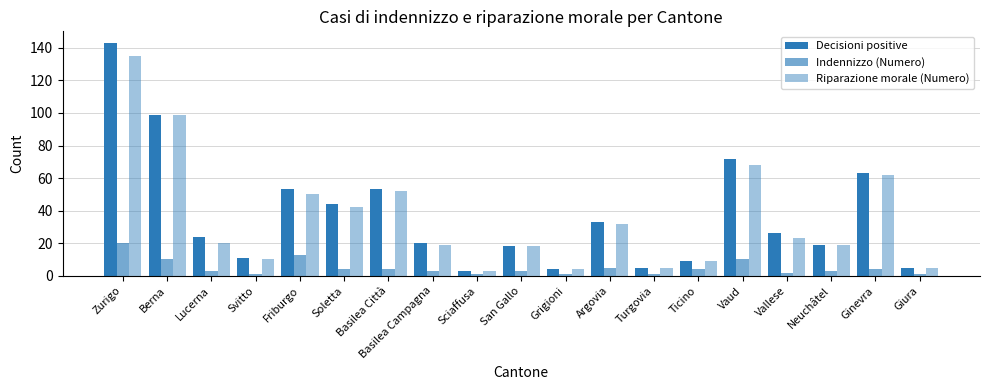

How many bars are there in total?

57